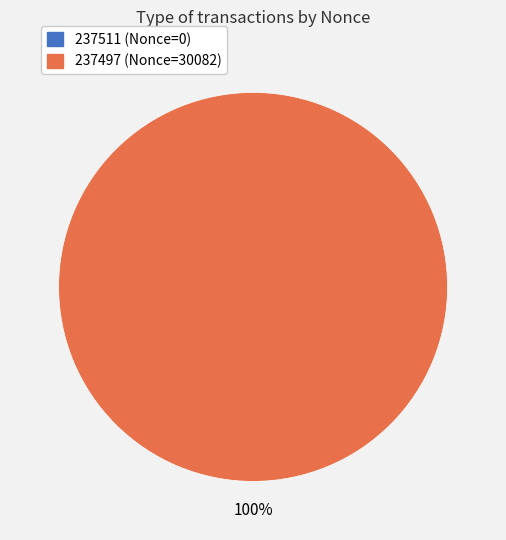

True or false: 237511 accounts for 0% of the total.

True